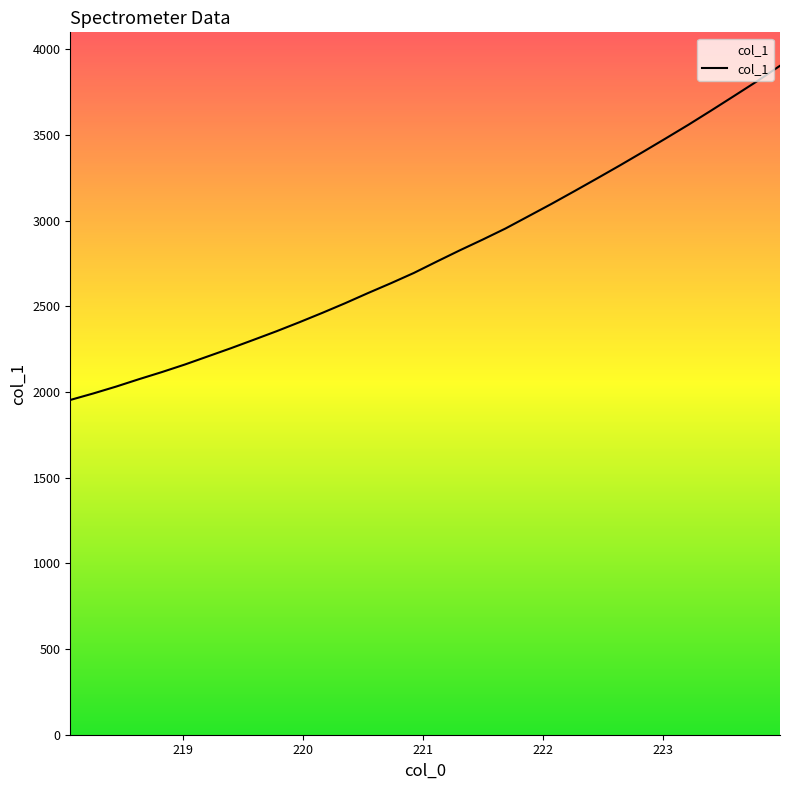

What is the difference between the maximum and minimum values?

1949.8